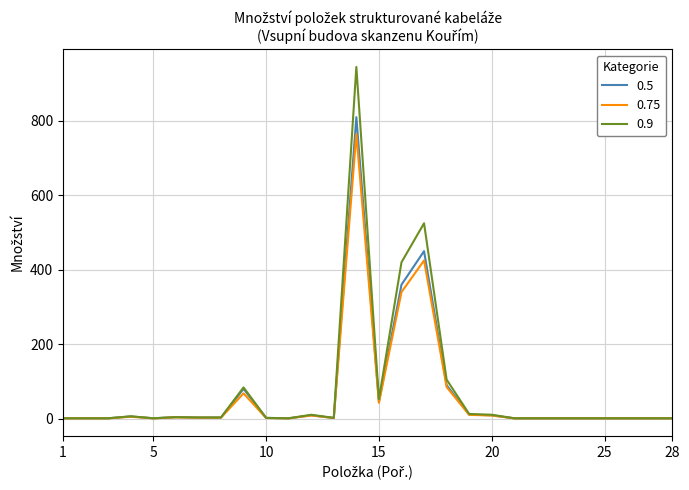

Rank the series by their maximum value, from lowest to highest.

0.75, 0.5, 0.9